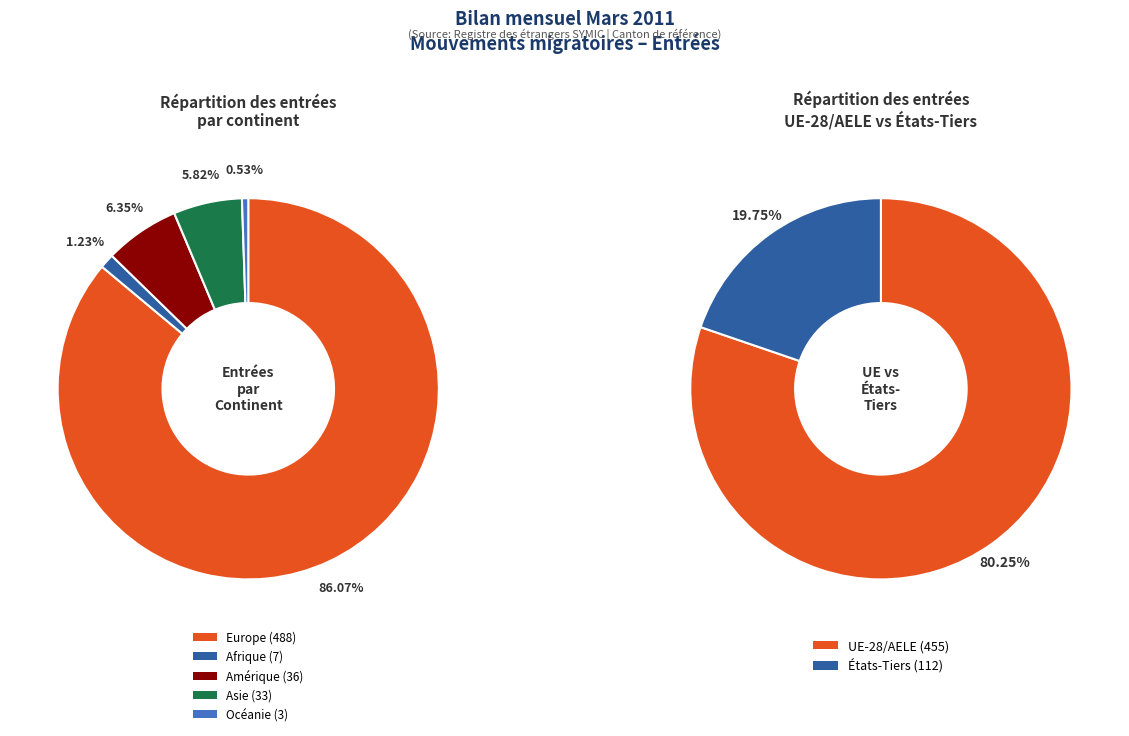

How many segments does this pie chart have?

5